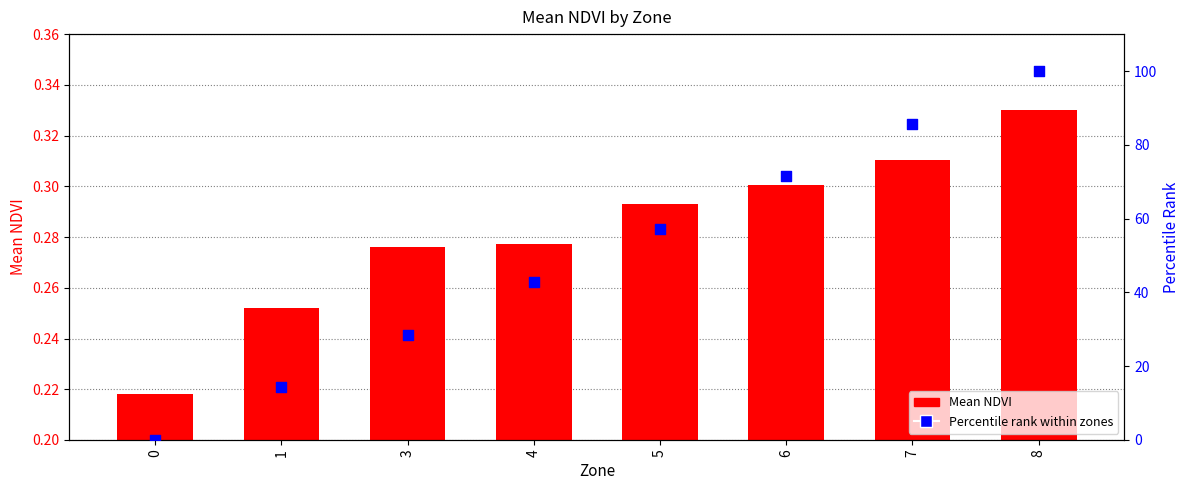

Which series contains the lowest Y value?

Percentile rank within zones